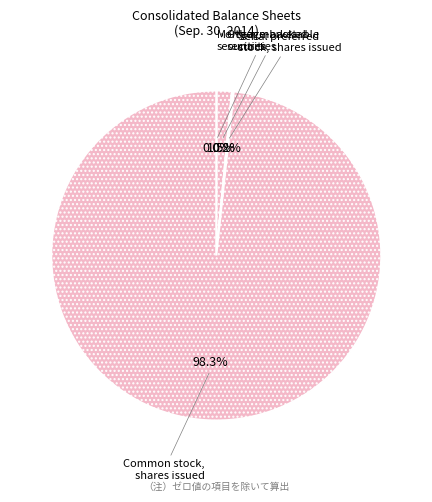

What is the largest slice in the pie chart?

Common stock, shares issued